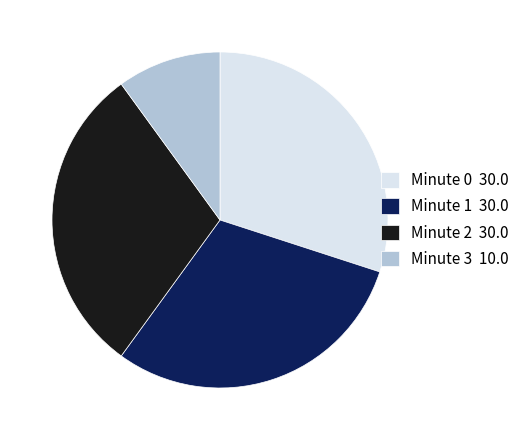

Does Minute 3 represent more than half of the total?

No